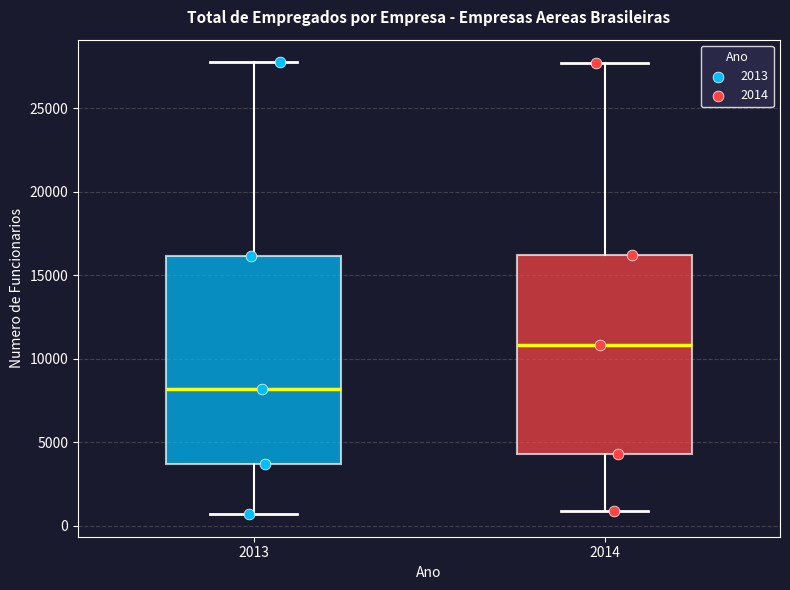

Where does the median line of the box at x = 2013 sit on the y-axis? The values are not printed on the chart, so give them approximately, as read against the axis.

8000